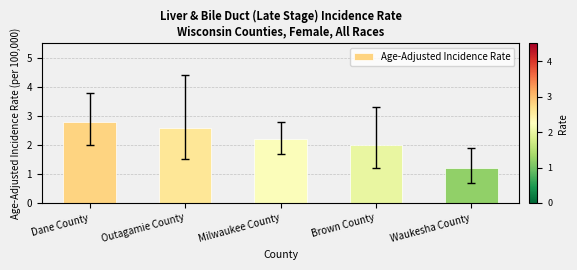

List the labels in order of value, smallest first.

Waukesha County, Brown County, Milwaukee County, Outagamie County, Dane County